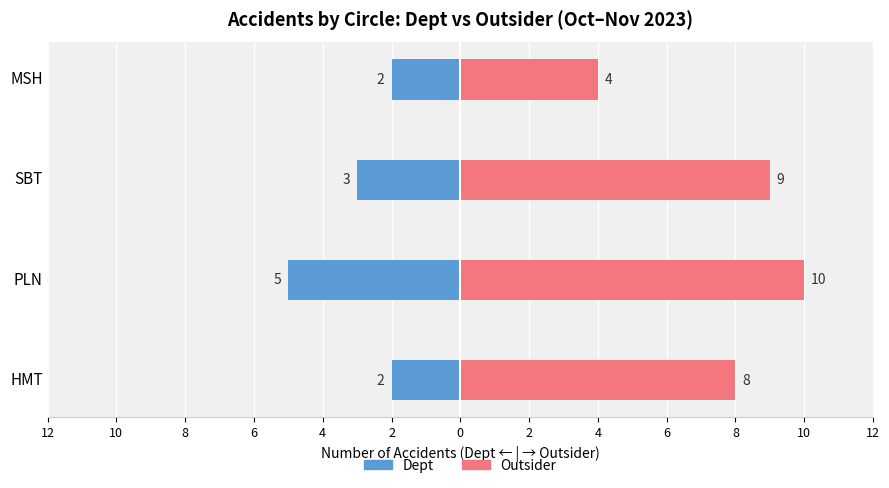

What is the difference between the highest and lowest values at SBT?

12